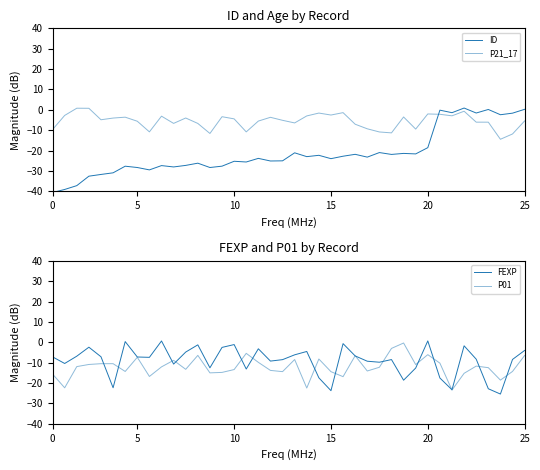

What is the lowest value of the FEXP series?

-25.4